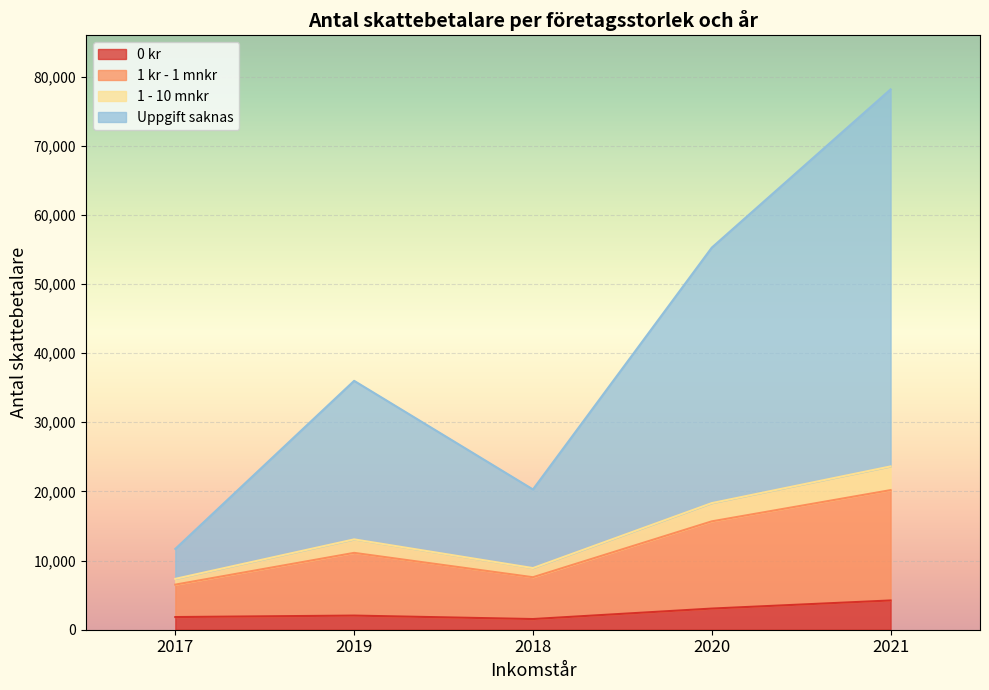

Where is the first local maximum for 0 kr?

2019